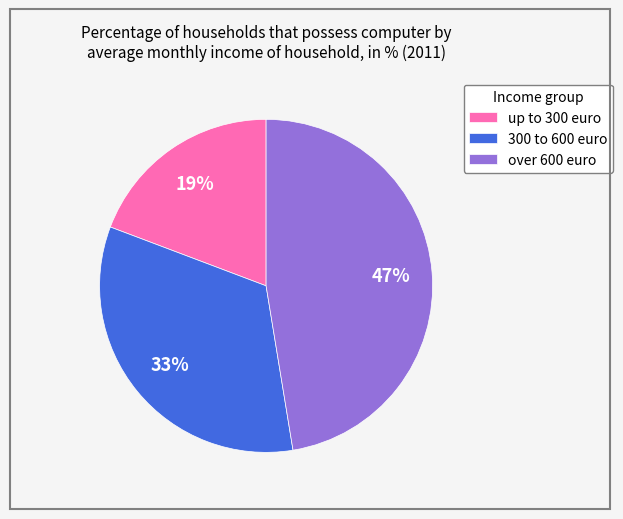

Is there a majority slice in this chart?

No